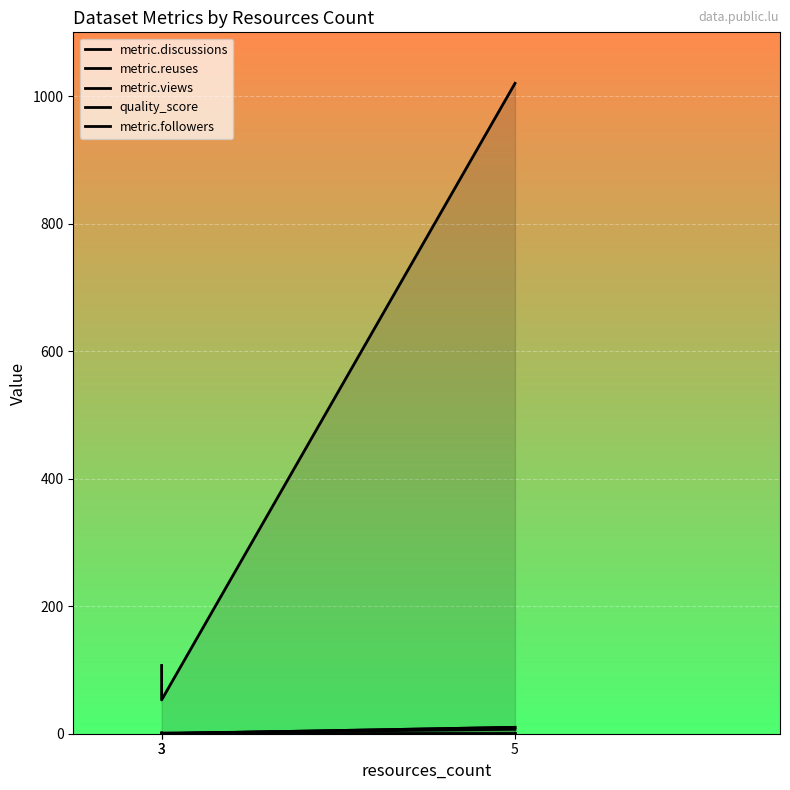

How many lines are shown in the chart?

5